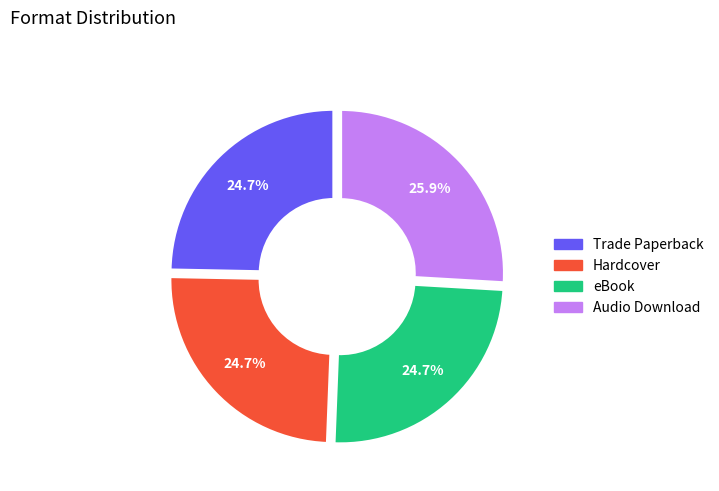

Which category has the biggest portion of the pie?

Audio Download